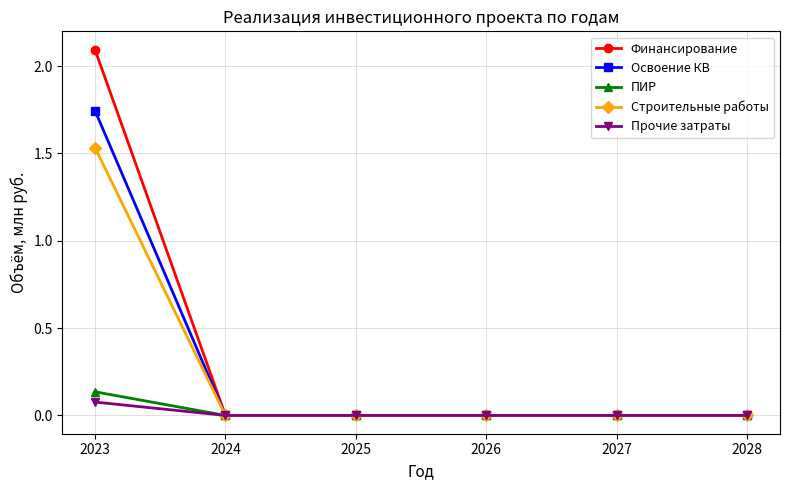

The value of Освоение КВ at 2023 is 3.0. True or false?

False